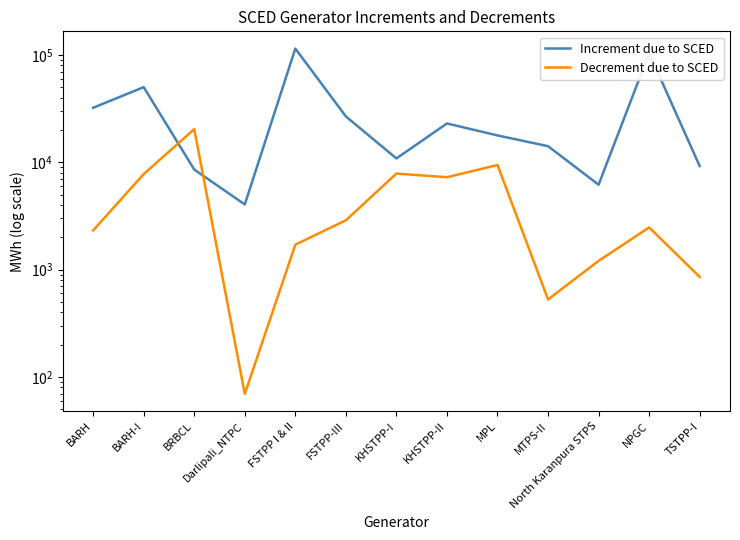

At how many categories does at least one series exceed 79183?

2